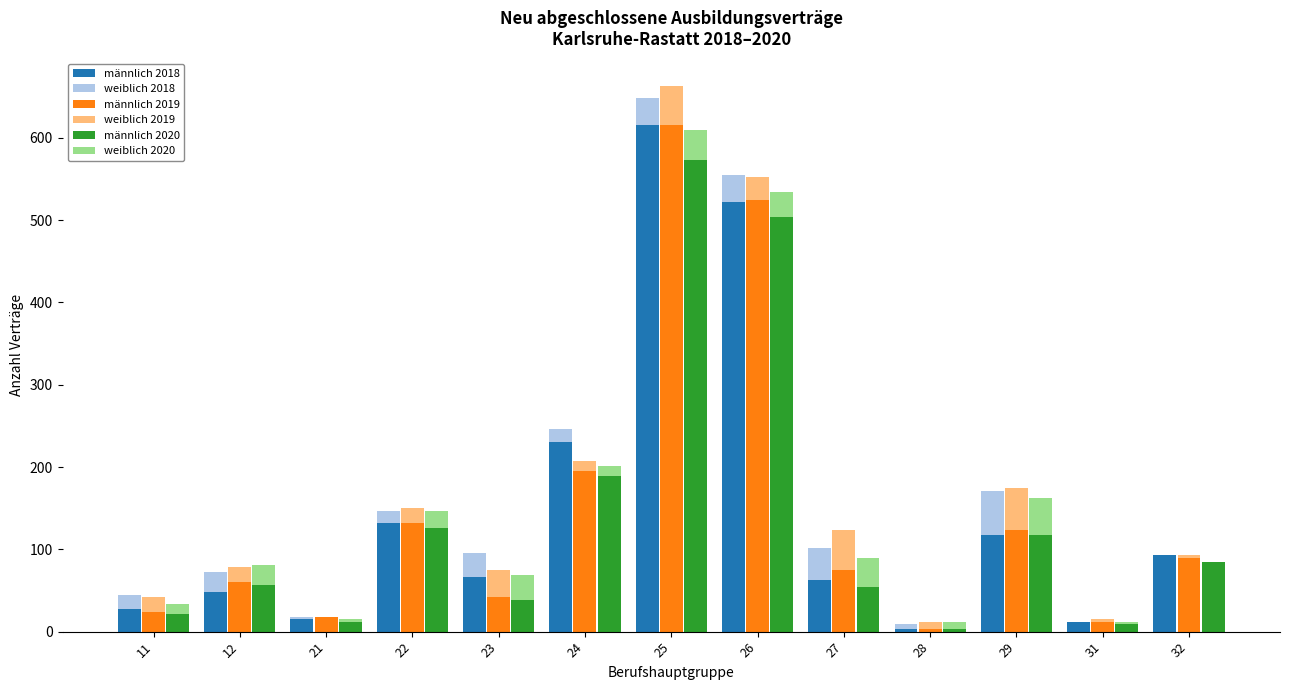

At which label does weiblich 2020 first exceed 21?

12